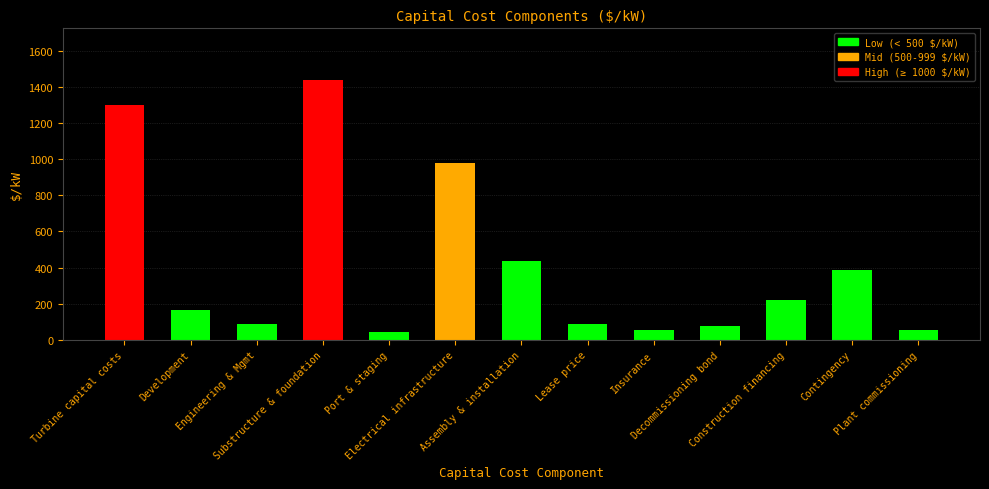

What is the average value?

410